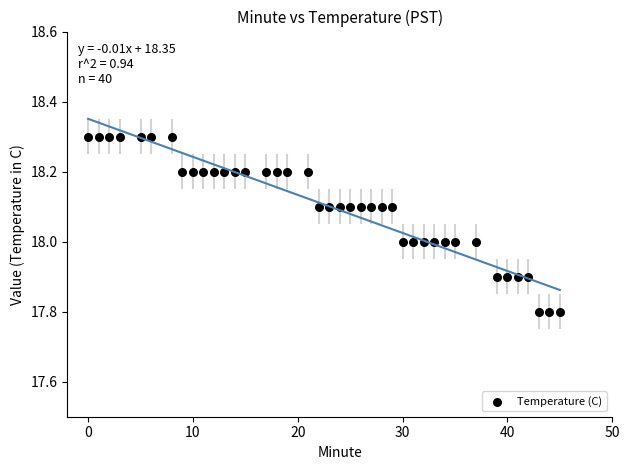

What is the range of Y values (max minus min)?

0.5